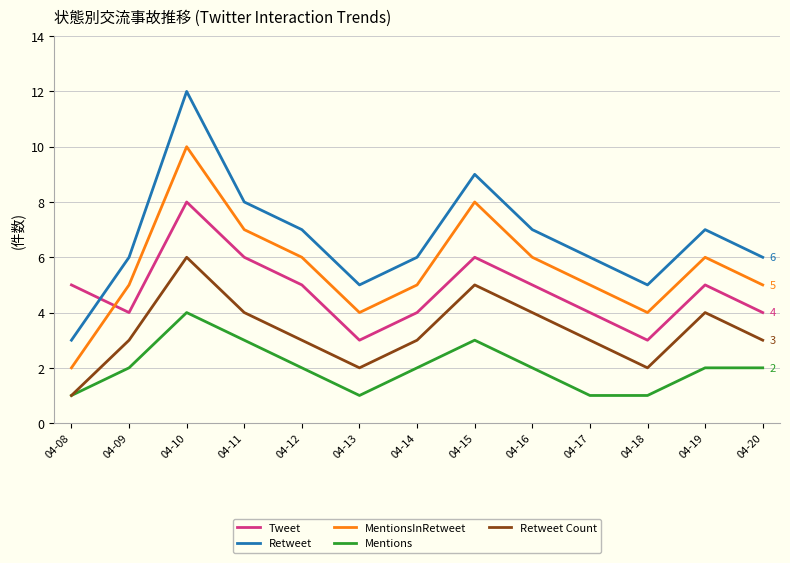

What is the sum of the Retweet values at 04-08 and 04-16?

10